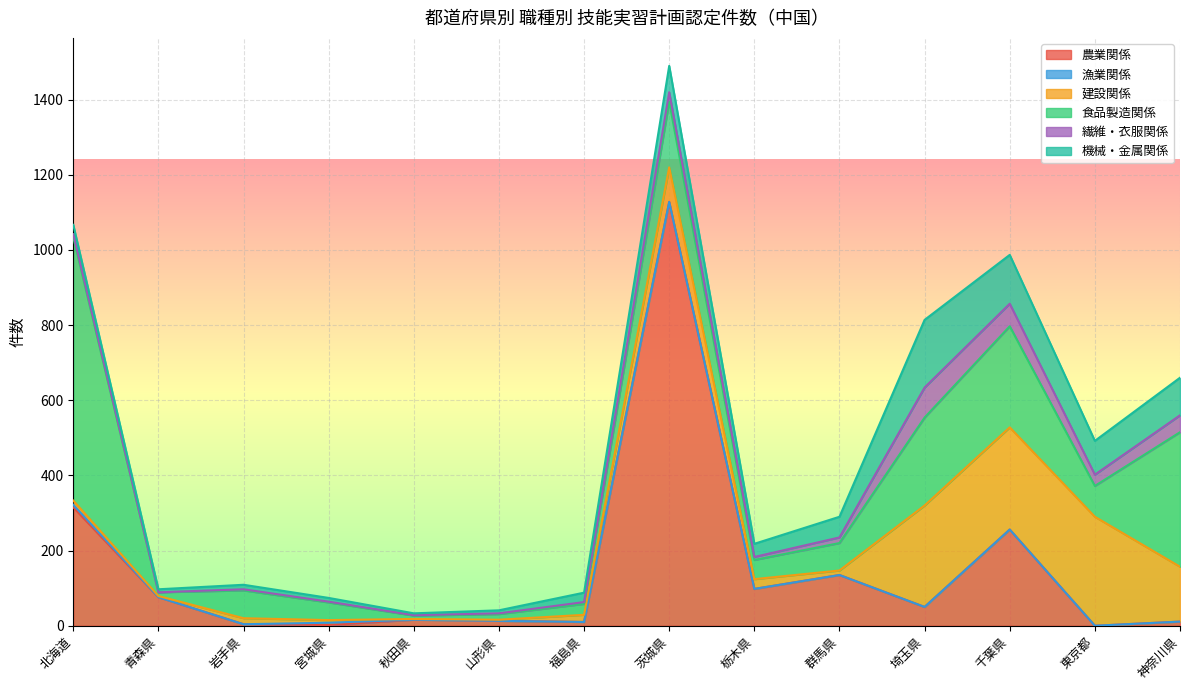

Where is 食品製造関係 nearest to the value 355?

神奈川県